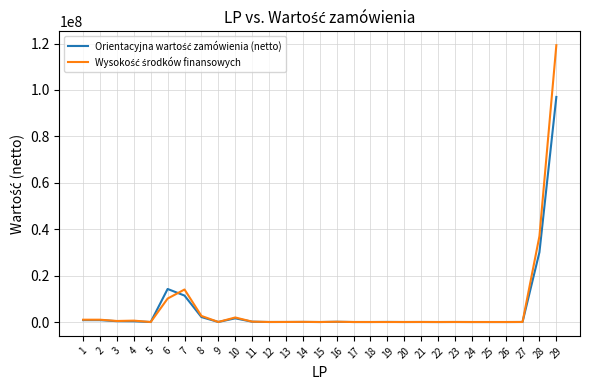

What is the value of the Wysokość środków finansowych point at the 28th from the left?

37000000.0